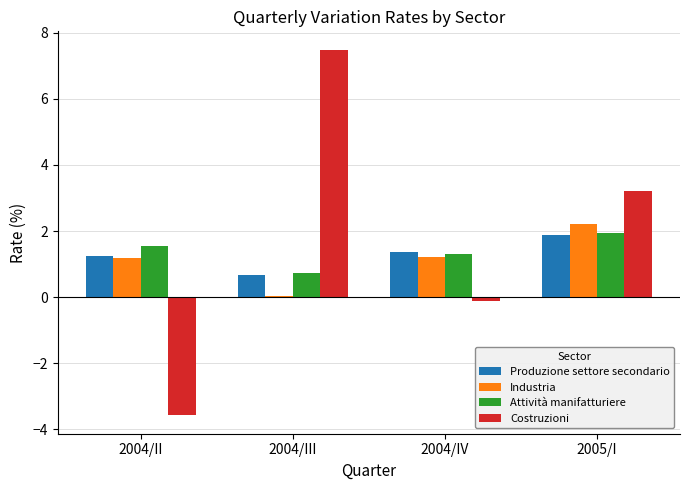

Is the value of Industria at 2004/III greater than the value of Produzione settore secondario at 2004/II?

No